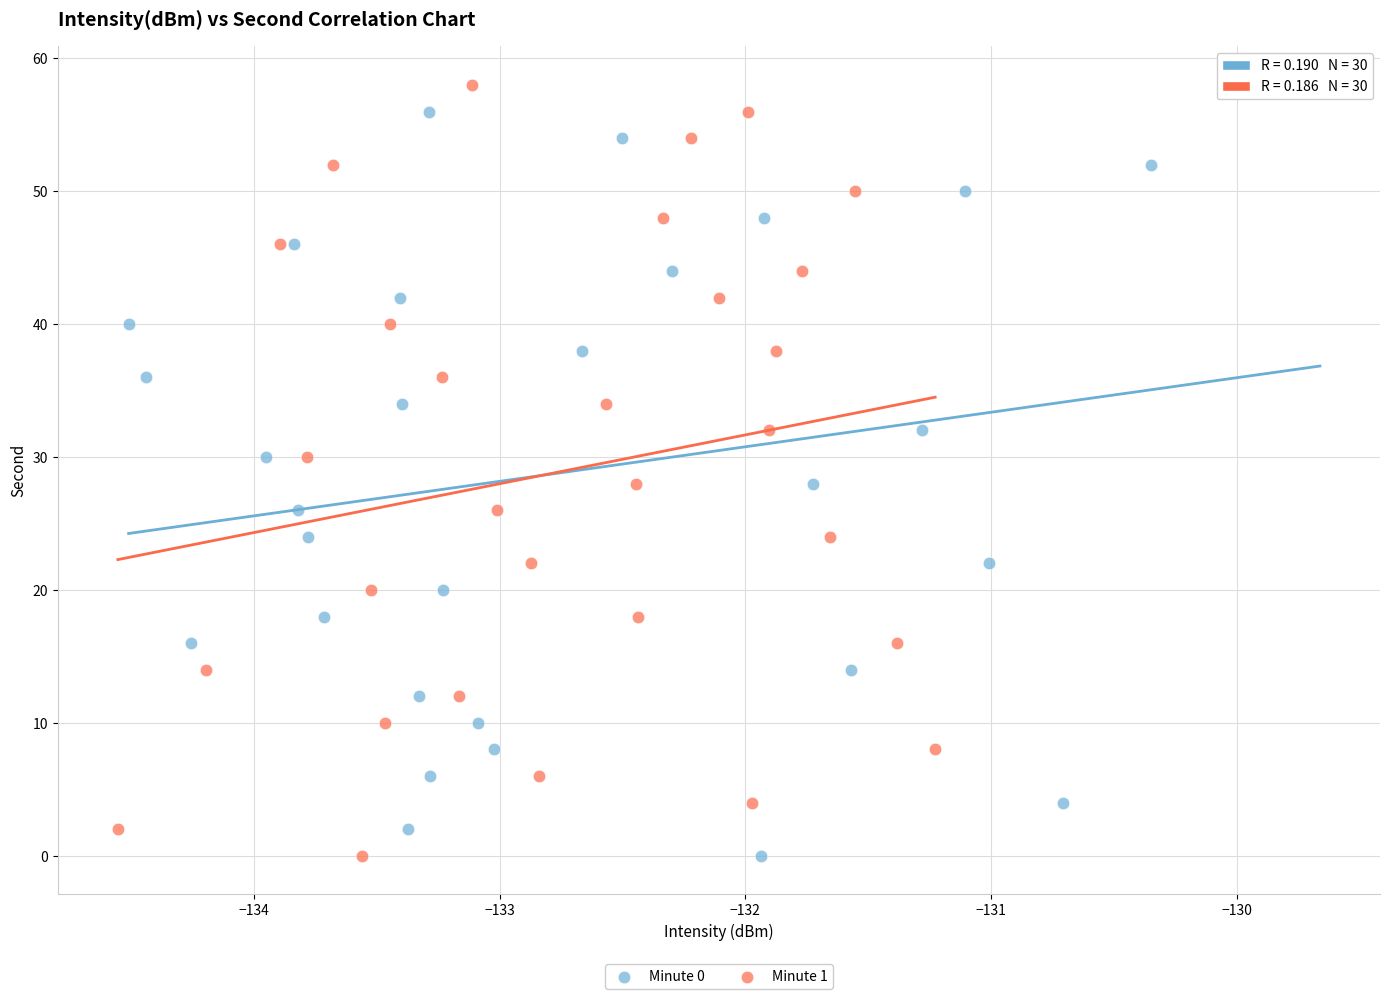

What are all the series names shown in the legend?

Minute 0, Minute 1